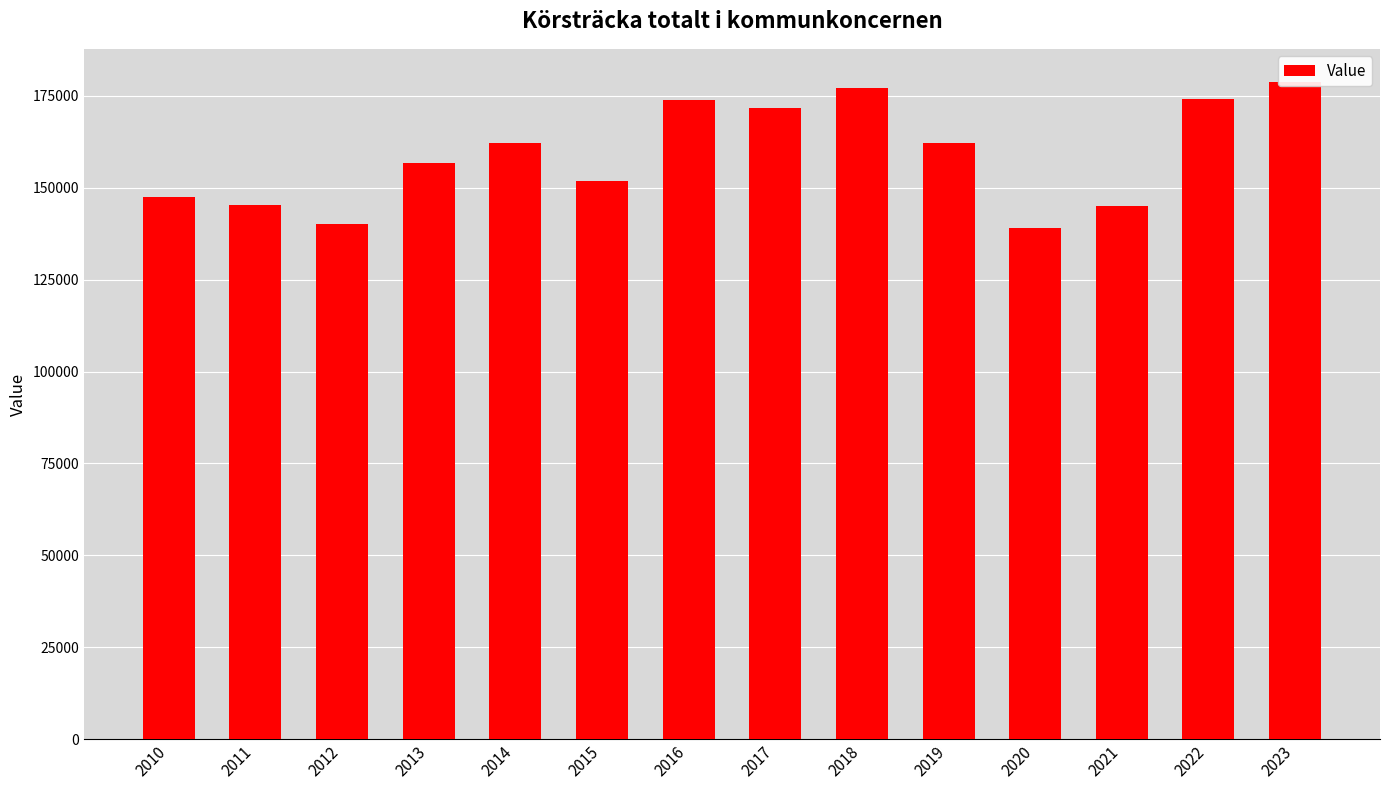

What is the sum of the values at 2018 and 2019?

339444